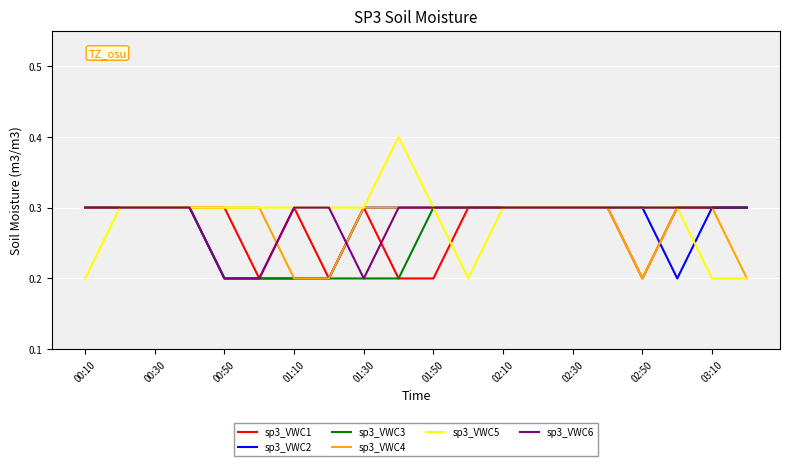

Which series has the widest spread of values?

sp3_VWC5